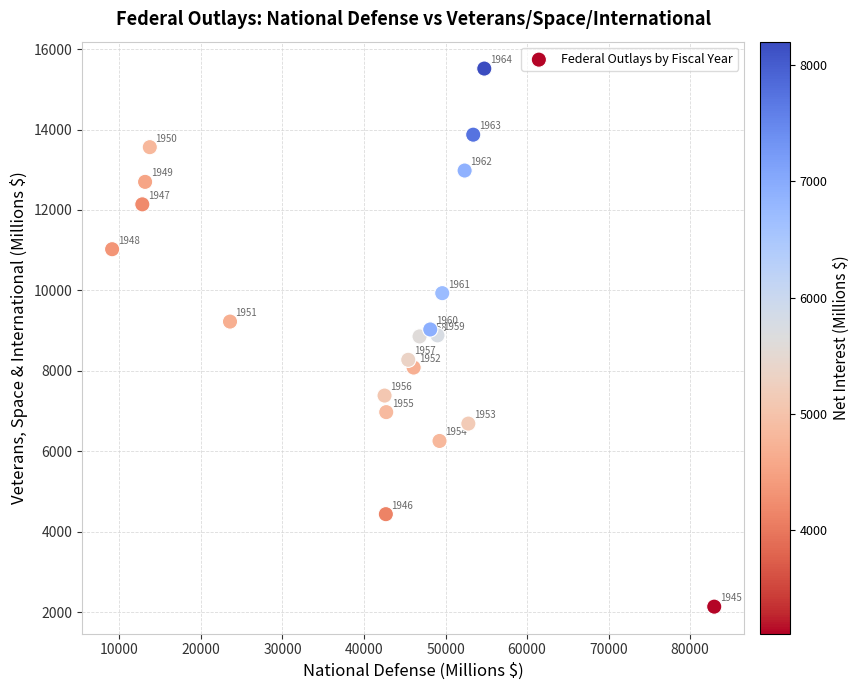

What Y value in the scatter plot is closest to 8825?

8855